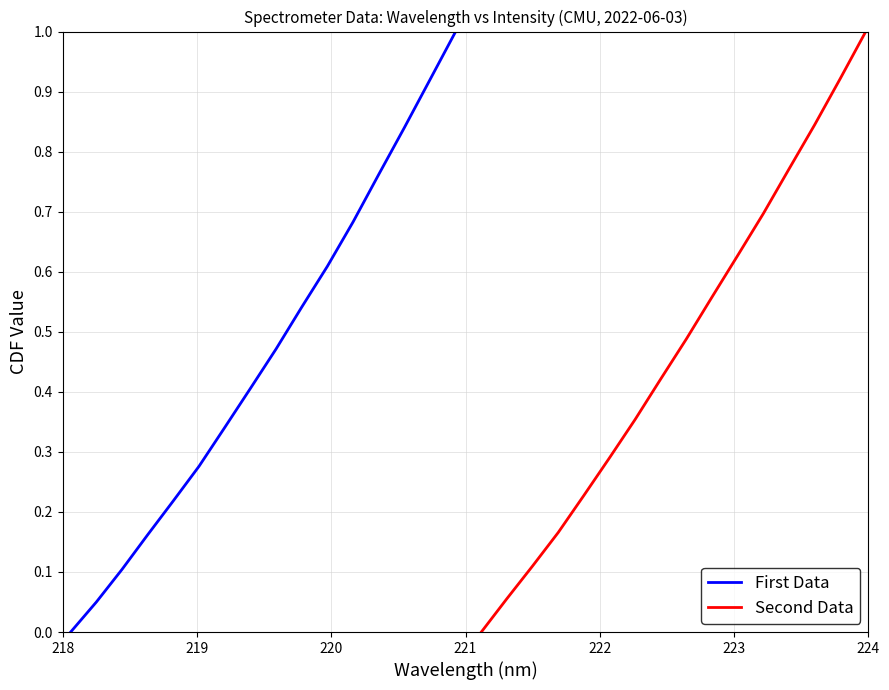

What is the difference between the maximum and minimum values in the Second Data series?

1.0